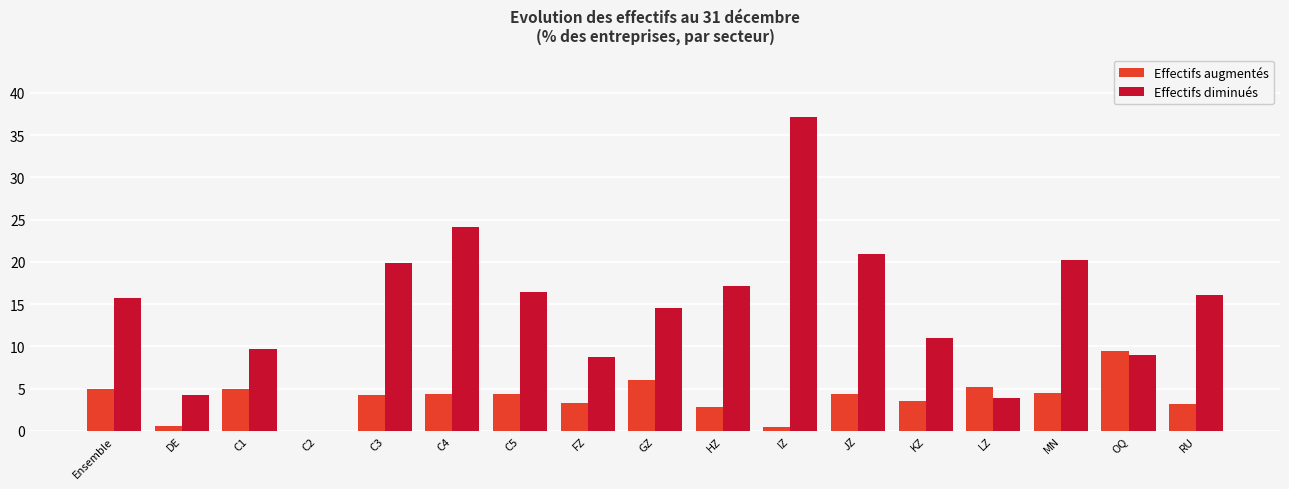

Is it true that Effectifs augmentés equals 0.6 at DE?

True